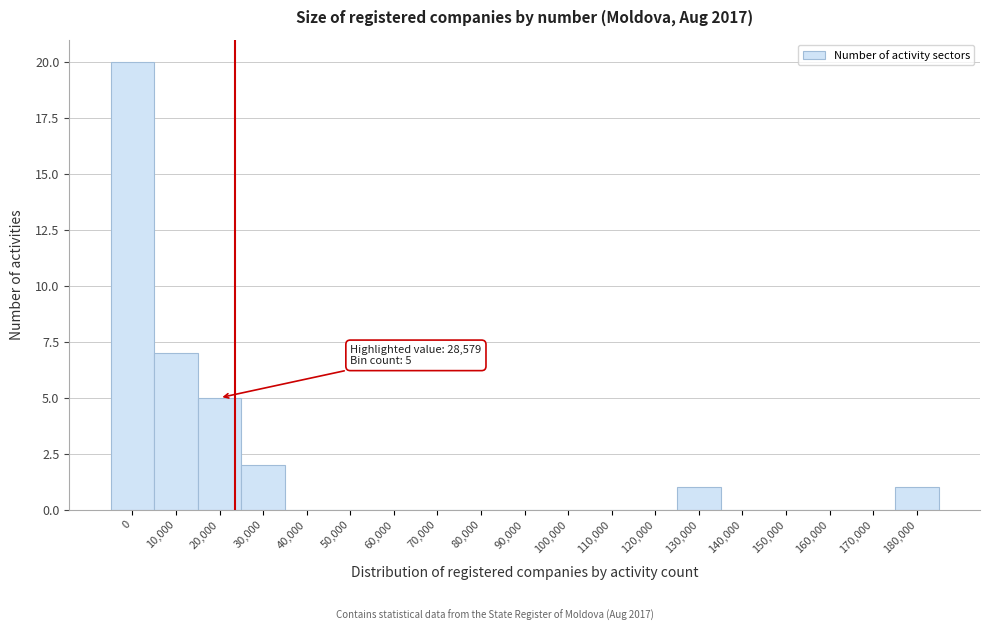

Reading left to right, transcribe all the data shown in this chart.

0=20	10,000=7	20,000=5	30,000=2	40,000=0	50,000=0	60,000=0	70,000=0	80,000=0	90,000=0	100,000=0	110,000=0	120,000=0	130,000=1	140,000=0	150,000=0	160,000=0	170,000=0	180,000=1